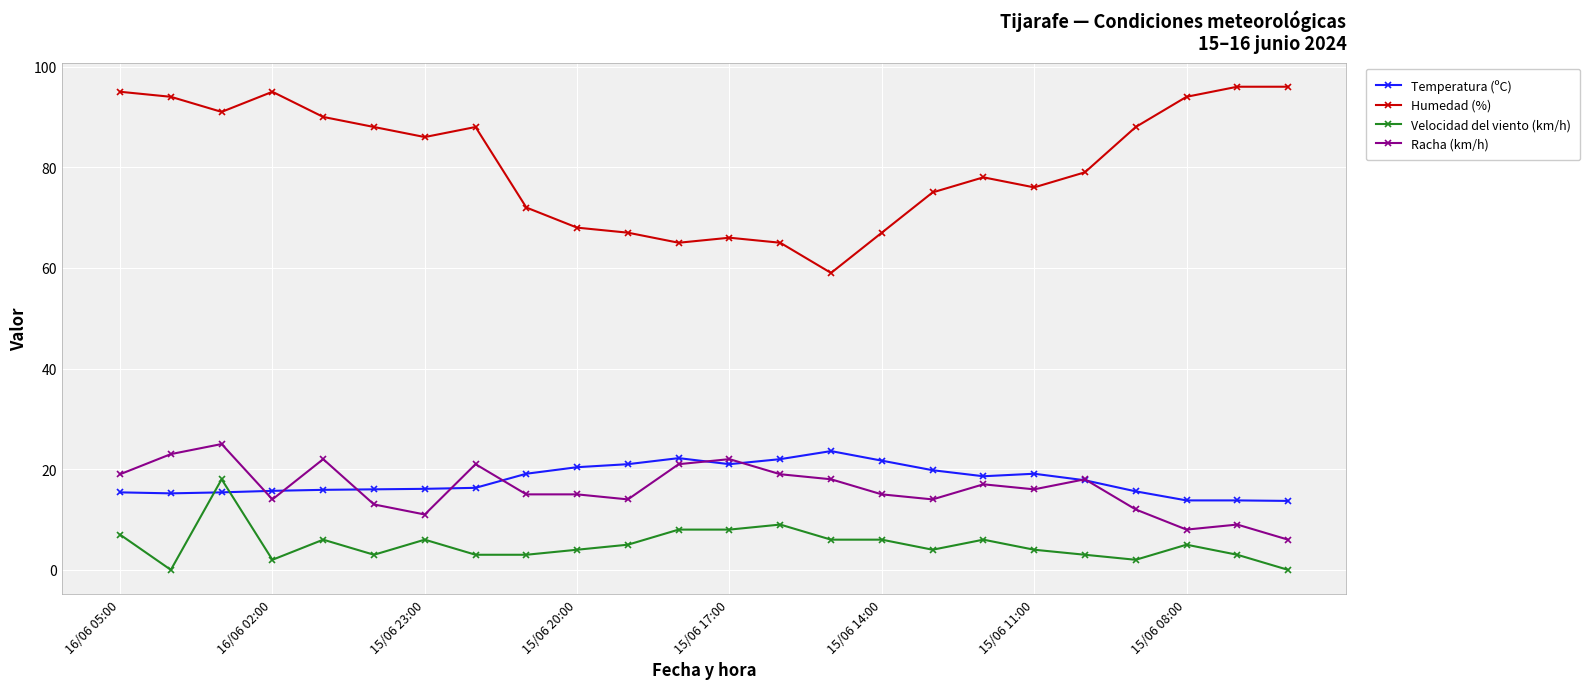

Which series has the largest range (max minus min)?

Humedad (%)